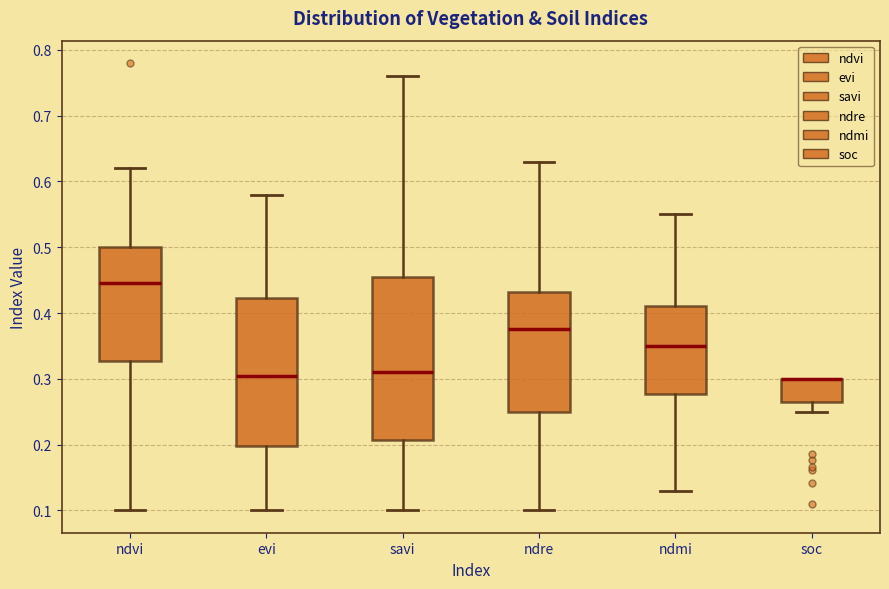

Reading left to right, transcribe this box plot: for each box, give where its median line is, the range the box spans, and where its two whiskers end, as read against the y-axis. The values are not printed on the chart, so give them approximately, as read against the axis.

ndvi: median 0.45, box 0.33 to 0.50, whiskers 0.10 to 0.62
evi: median 0.31, box 0.20 to 0.42, whiskers 0.10 to 0.58
savi: median 0.31, box 0.21 to 0.46, whiskers 0.10 to 0.76
ndre: median 0.38, box 0.25 to 0.43, whiskers 0.10 to 0.63
ndmi: median 0.35, box 0.28 to 0.41, whiskers 0.13 to 0.55
soc: median 0.30 (drawn on the box's upper edge), box 0.27 to 0.30, whiskers 0.25 to 0.30